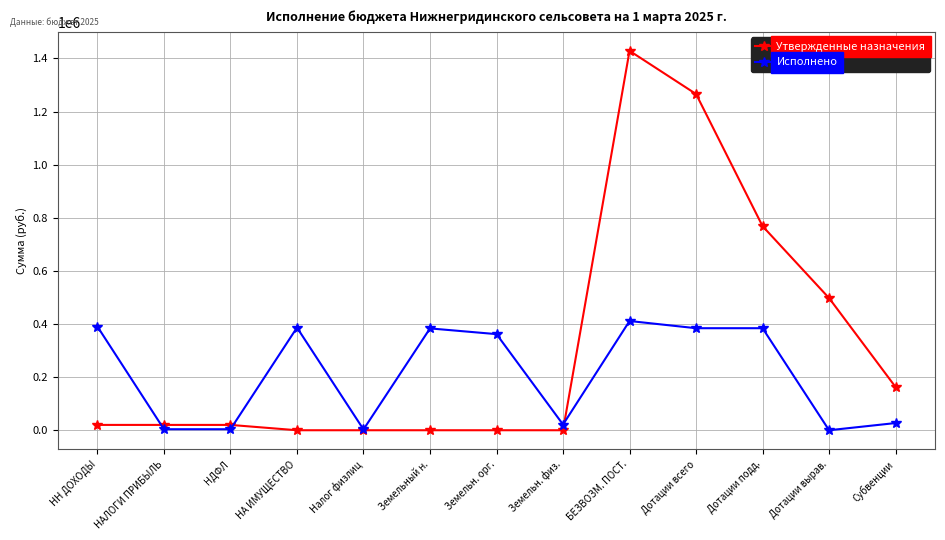

What are all the series names shown in the legend?

Утвержденные назначения, Исполнено